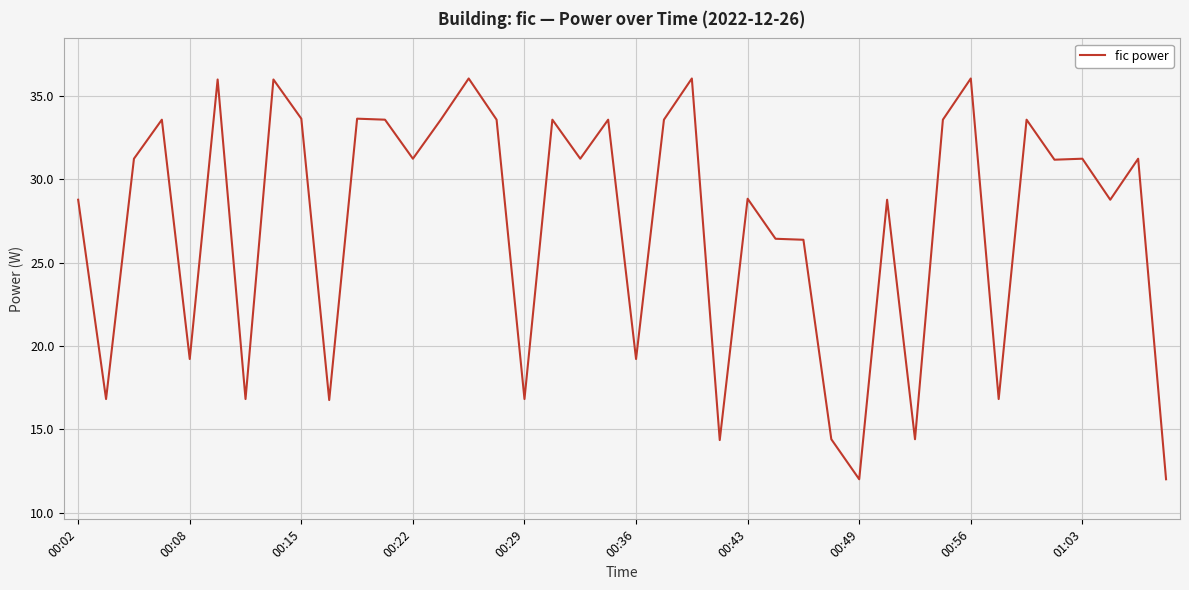

What is the minimum value shown in the chart?

12.0